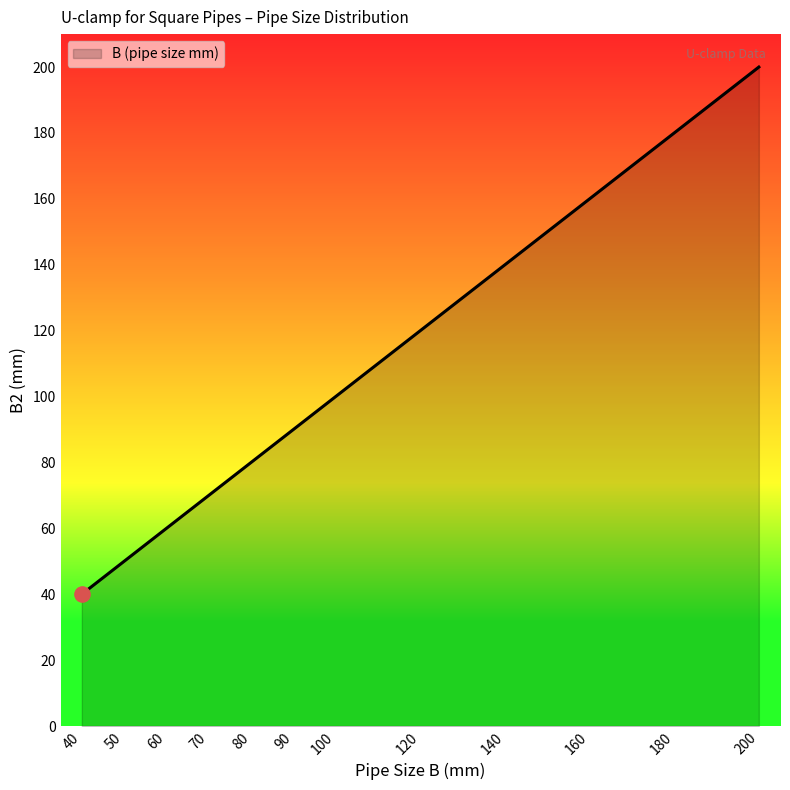

What is the ratio of the value at 80 to the value at 50?

1.6